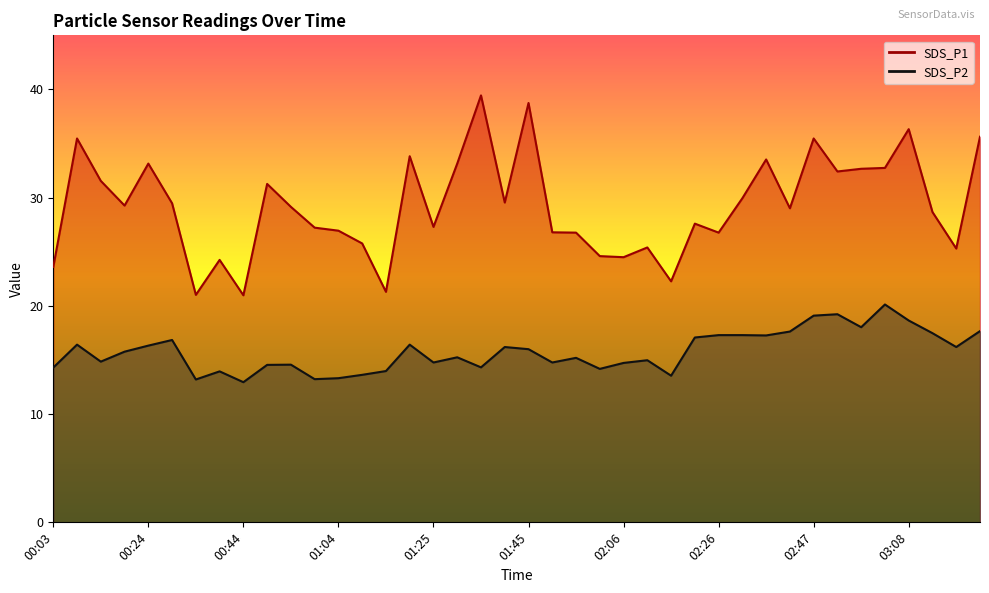

Which label corresponds to the largest value in the chart?

01:35